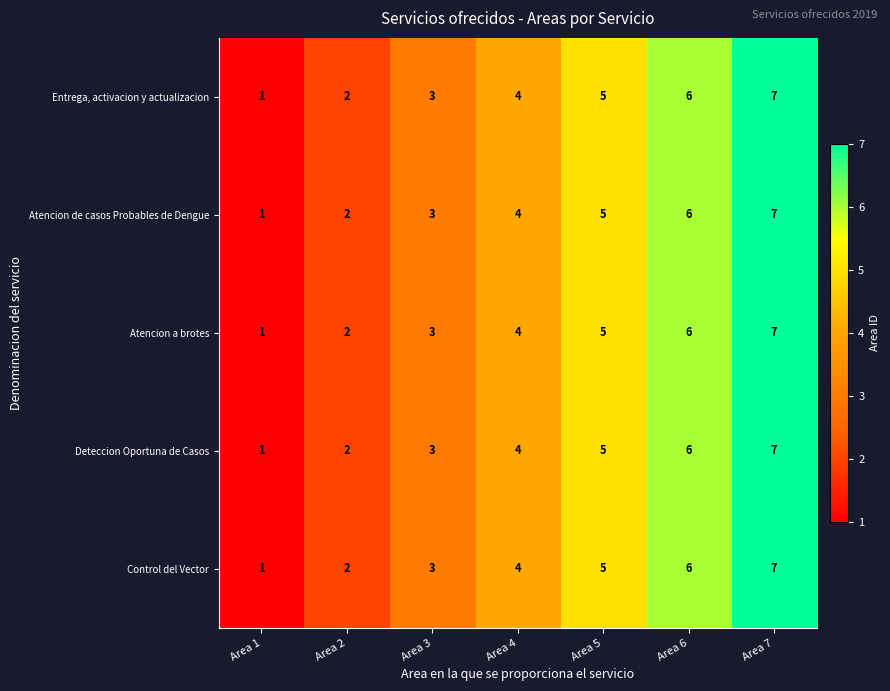

At which category does the chart reach its minimum across all series?

Area 1